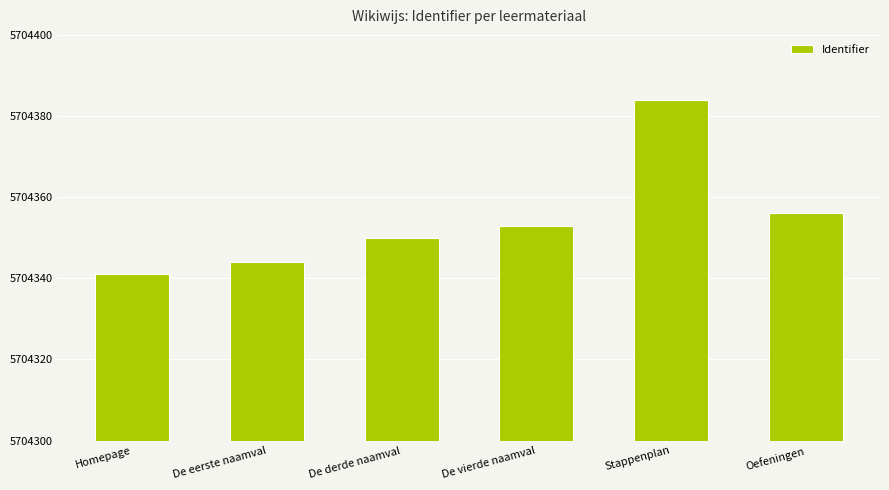

Which has a higher value, Oefeningen or De derde naamval?

Oefeningen